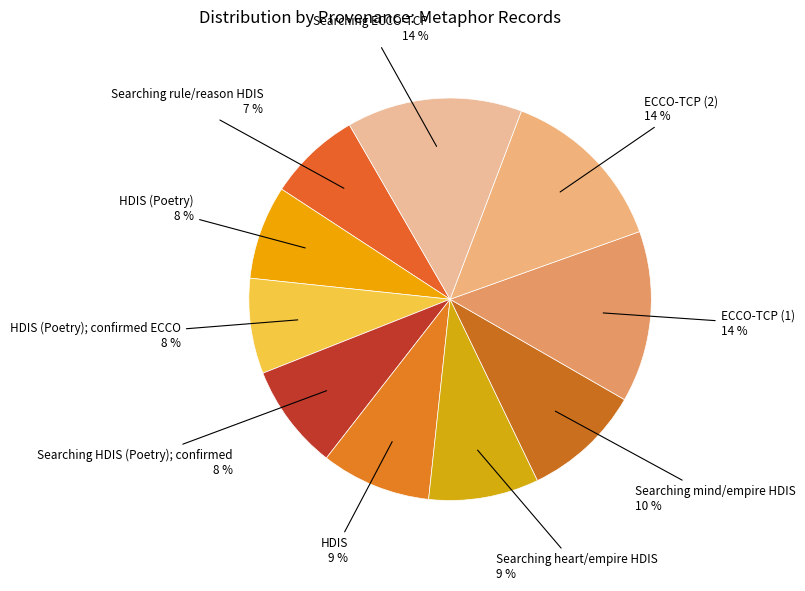

The Searching mind/empire HDIS slice represents 1% of the pie. True or false?

False